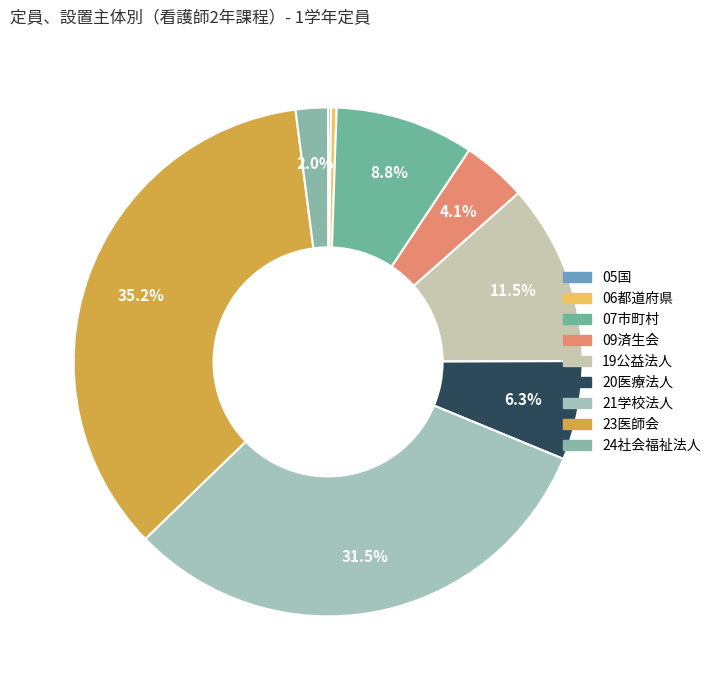

To the nearest percent, what is the combined percentage of 24社会福祉法人 and 06都道府県?

2%